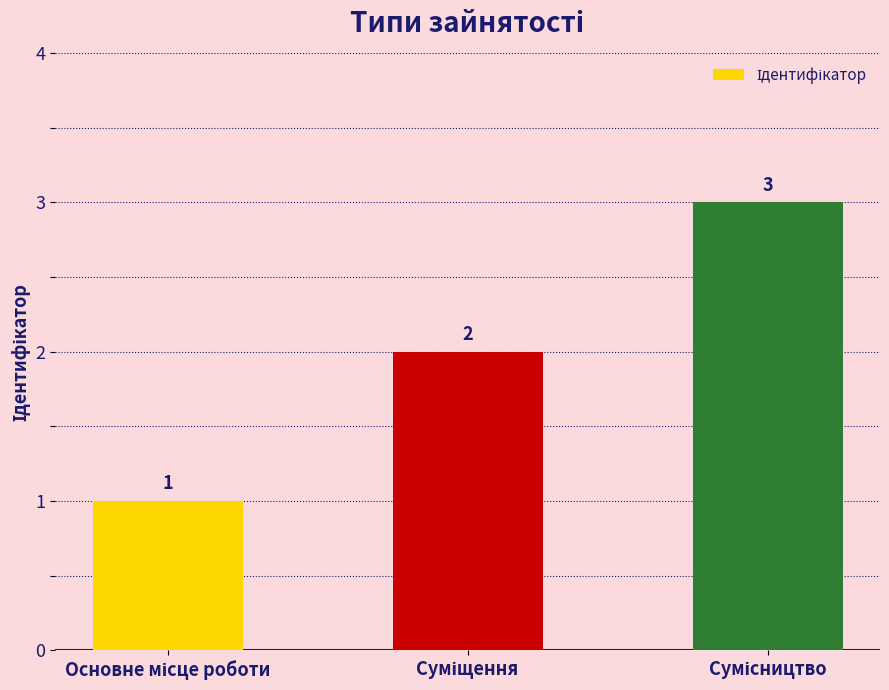

What is the value of the 1st bar from the left?

1